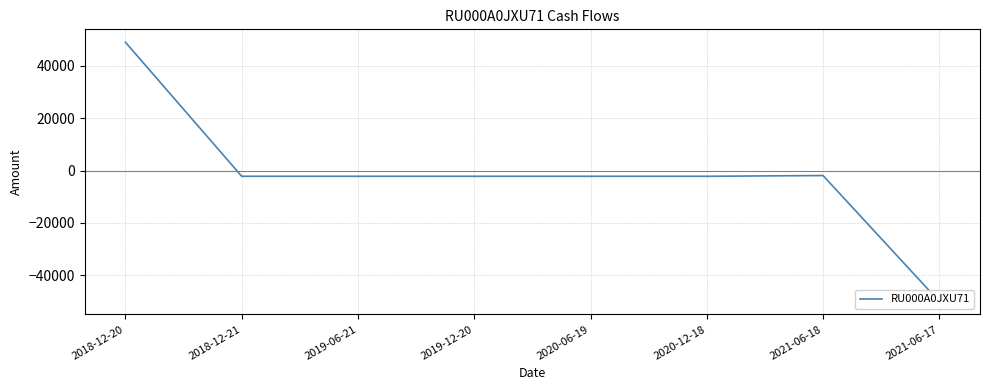

Reading left to right, extract all data points from this chart.

49000.0	-2181.5	-2181.5	-2181.5	-2181.5	-2181.5	-1897.5	-50000.0